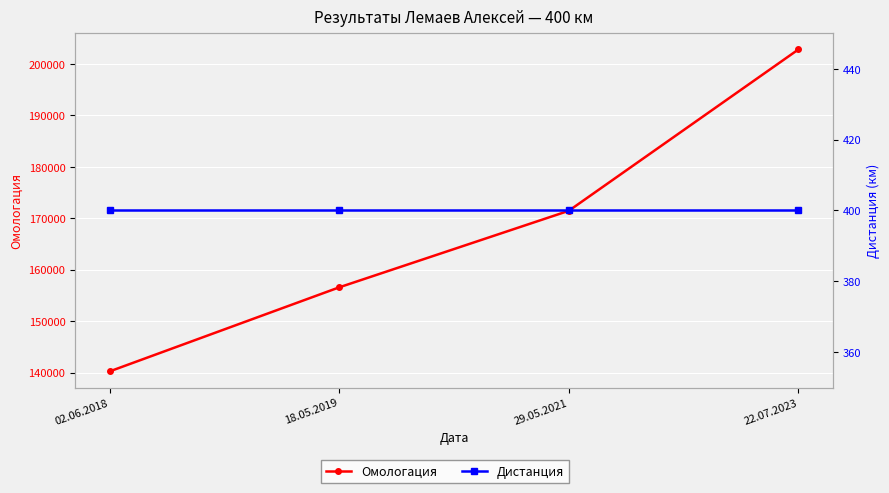

Is the value of Омологация at 18.05.2019 greater than the value of Дистанция at 18.05.2019?

Yes